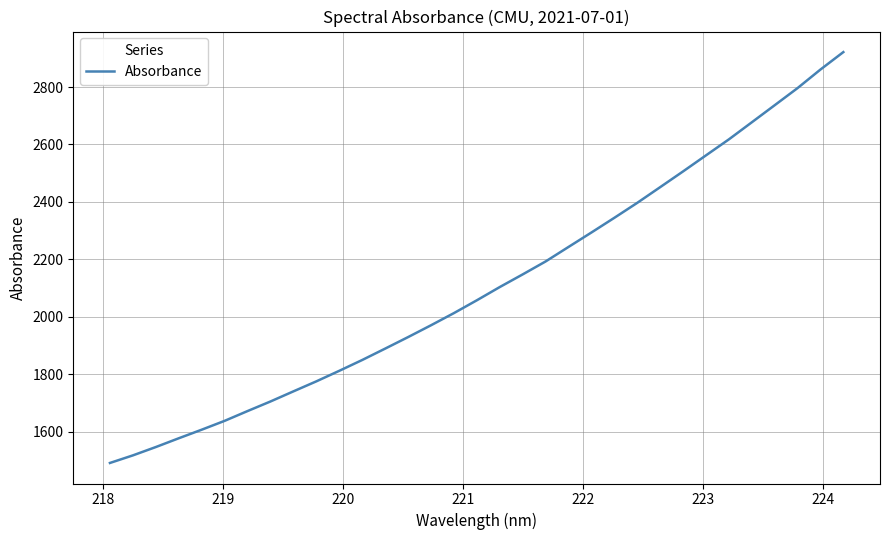

How many lines are shown in the chart?

1